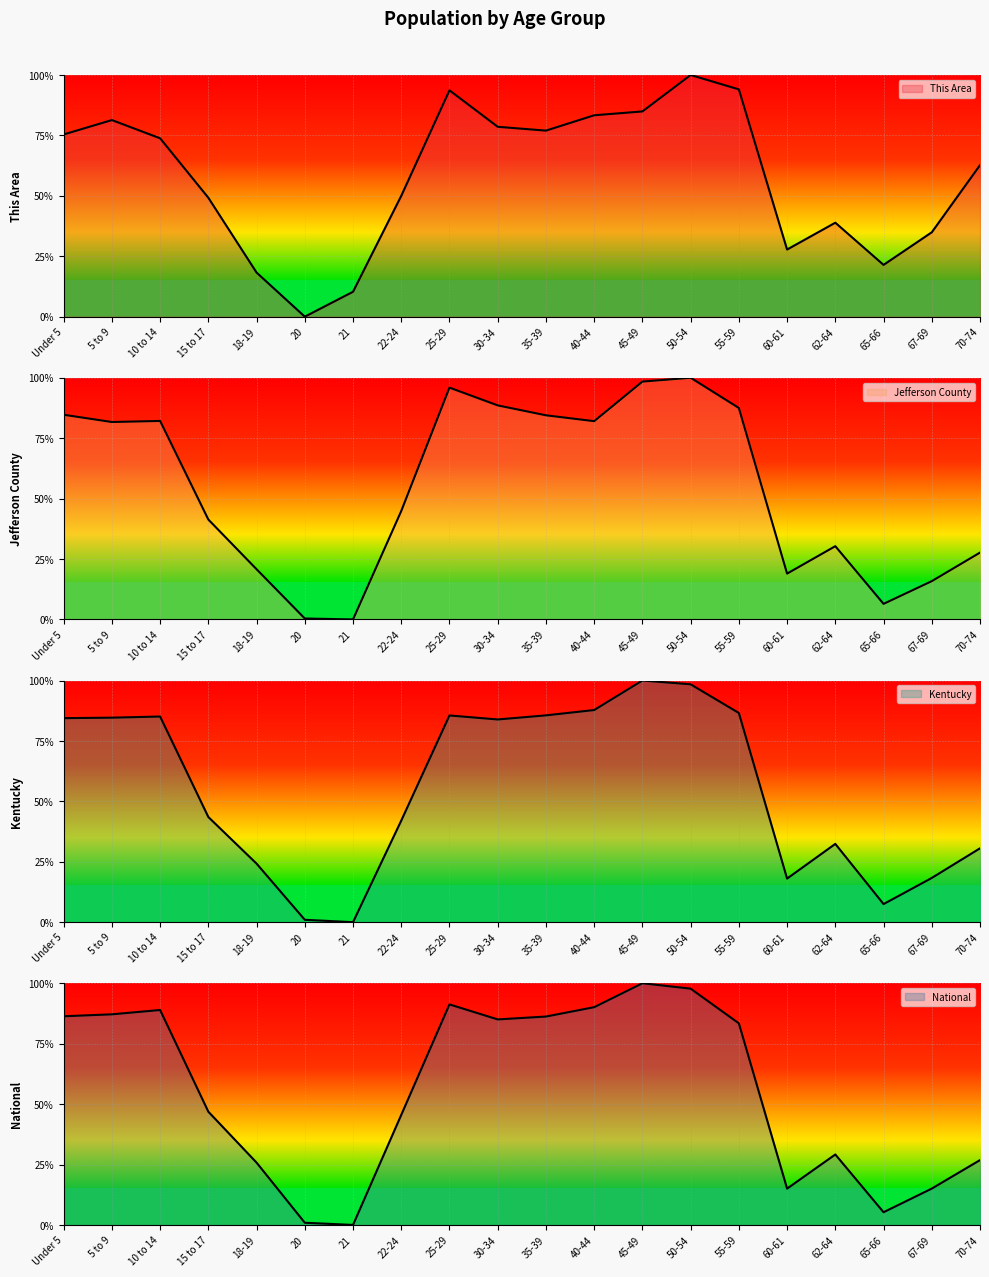

How many times do Kentucky and National cross each other?

1